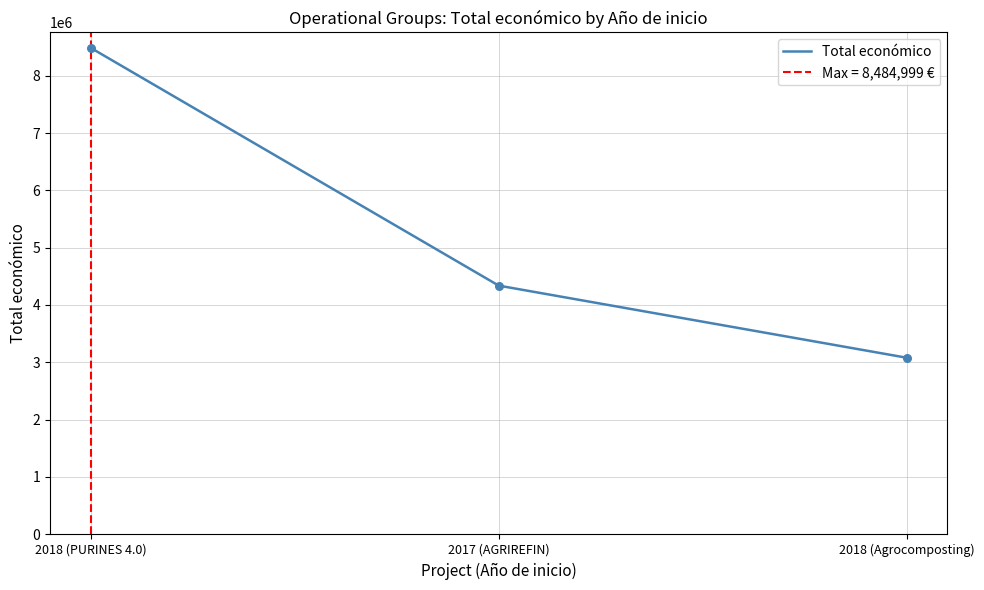

Between 2018 (Agrocomposting) and 2018 (PURINES 4.0), which is larger?

2018 (PURINES 4.0)